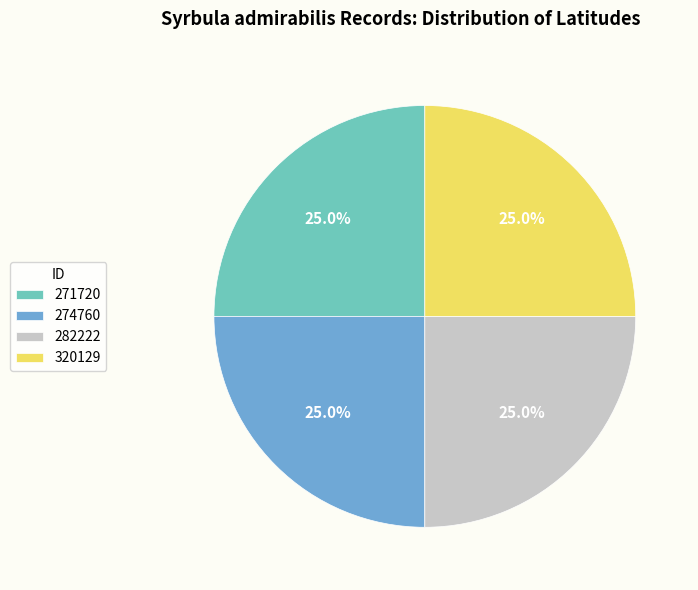

How many slices are in this pie chart?

4